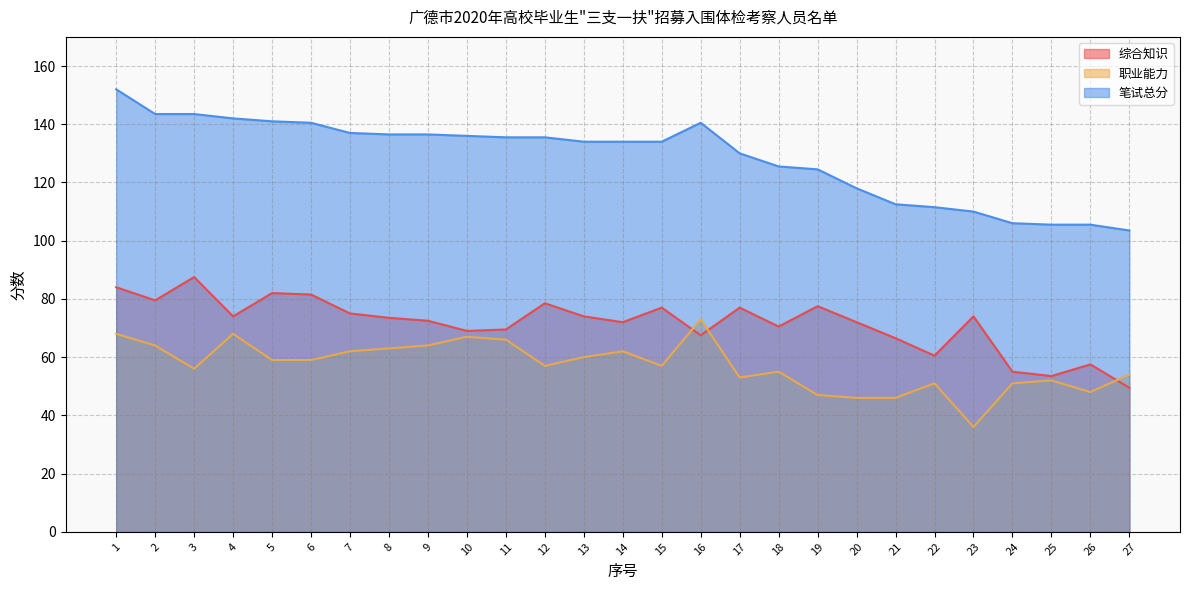

What is the difference between the 职业能力 values at 6 and 19?

12.0